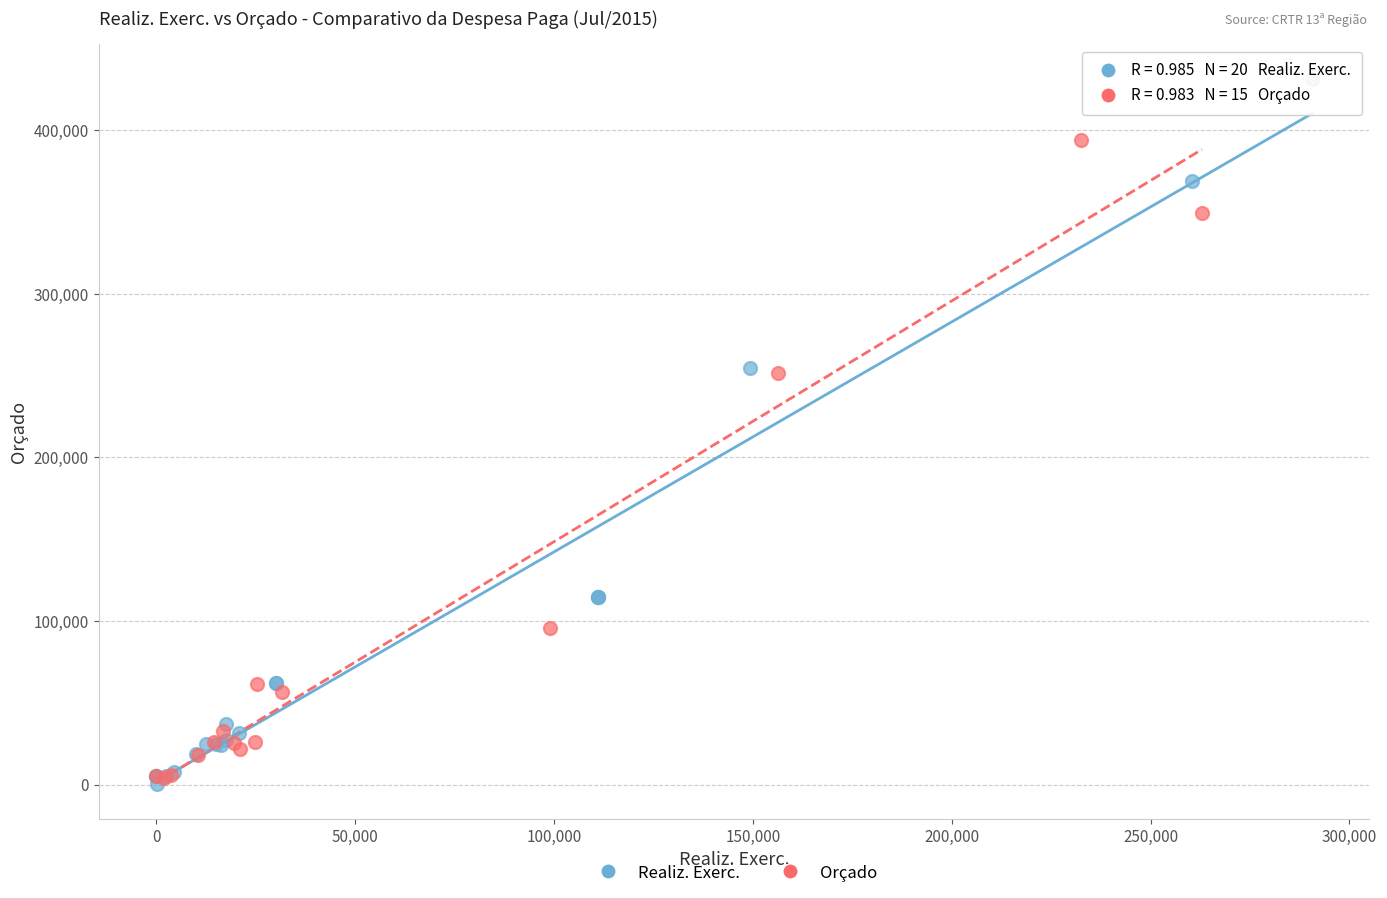

Which series contains the highest Y value?

Realiz. Exerc.